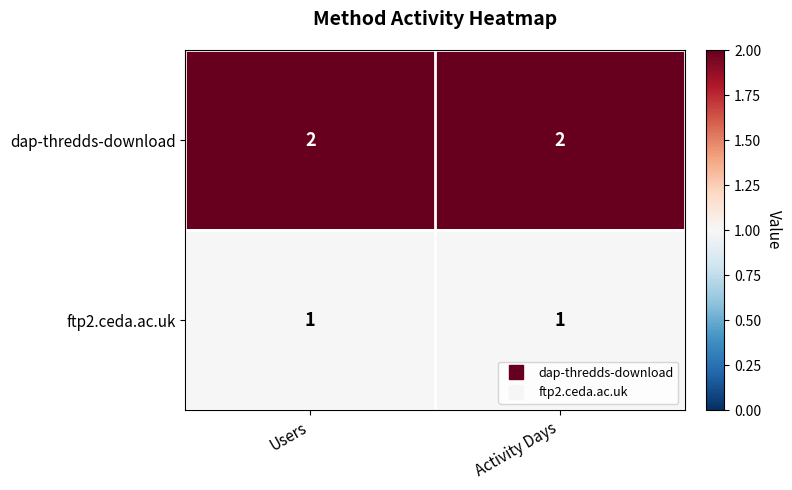

Is it true that ftp2.ceda.ac.uk equals 2 at Users?

False